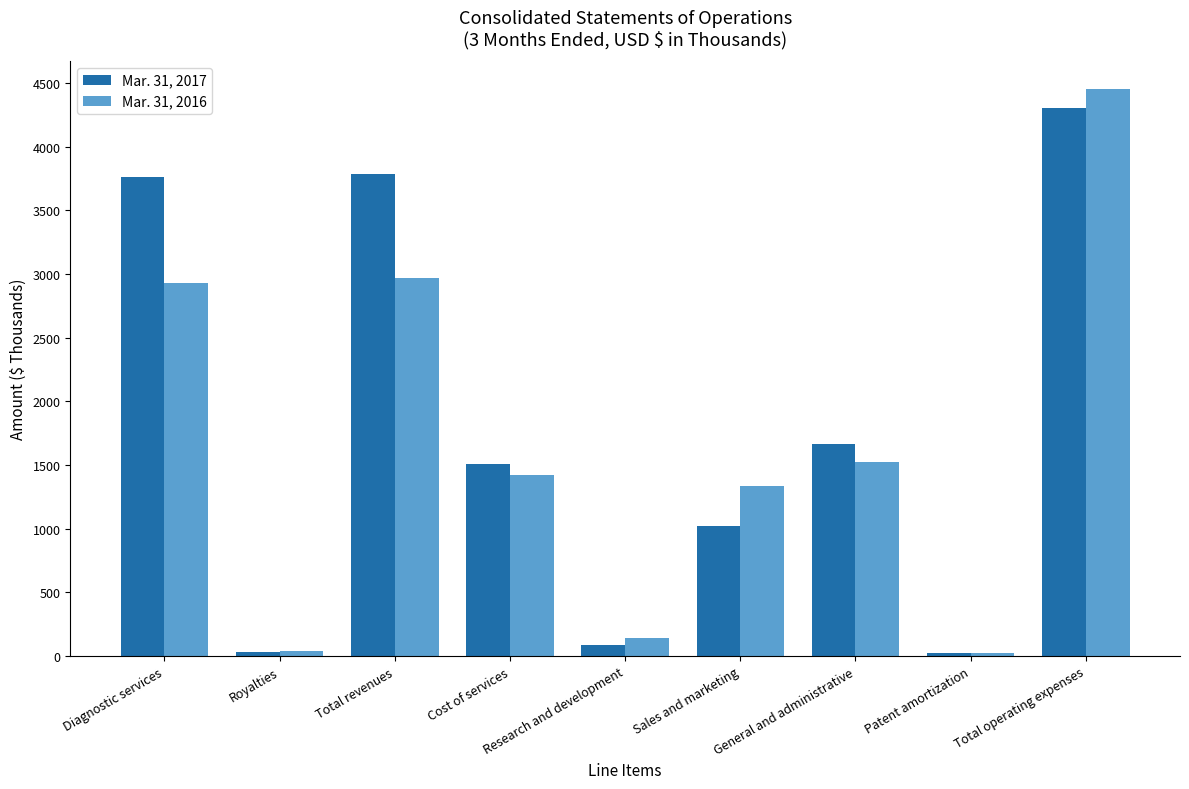

Which series has the largest range (max minus min)?

Mar. 31, 2016